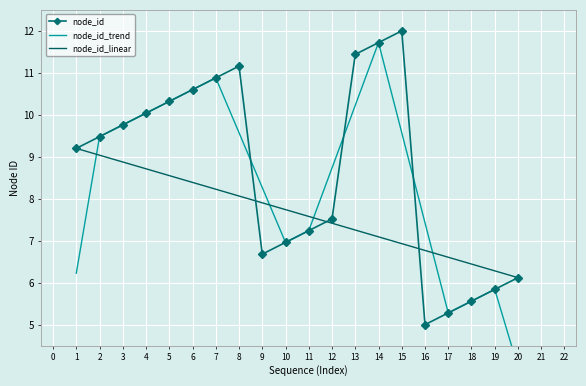

List the labels in order of node_id_linear value, smallest first.

20, 19, 18, 17, 16, 15, 14, 13, 12, 11, 10, 9, 8, 7, 6, 5, 4, 3, 2, 1